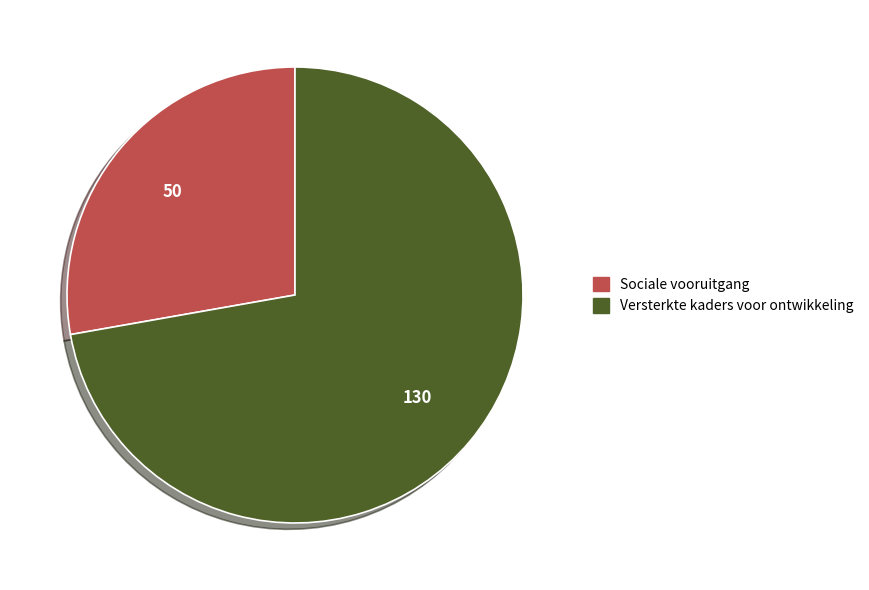

Rank the categories by value from lowest to highest.

Sociale vooruitgang, Versterkte kaders voor ontwikkeling